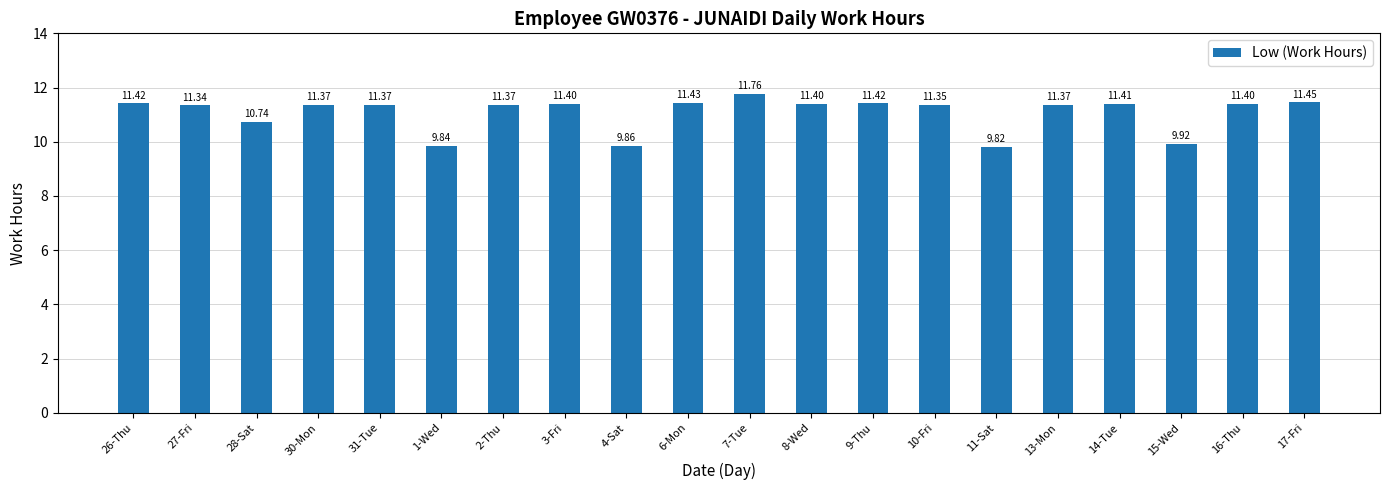

What is the minimum value shown in the chart?

9.8